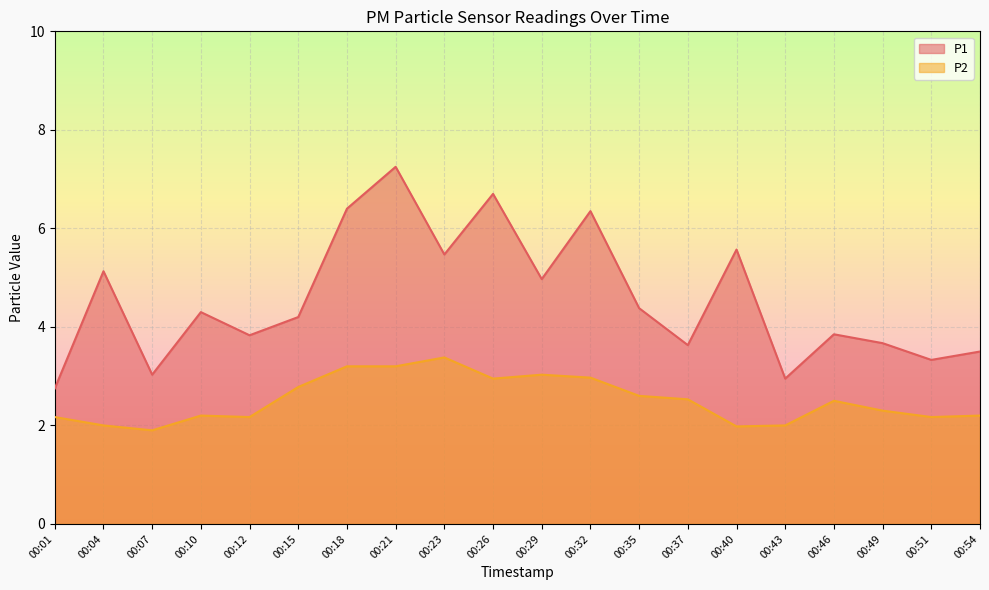

True or false: P1 has a value of 1.4 at 00:54.

False